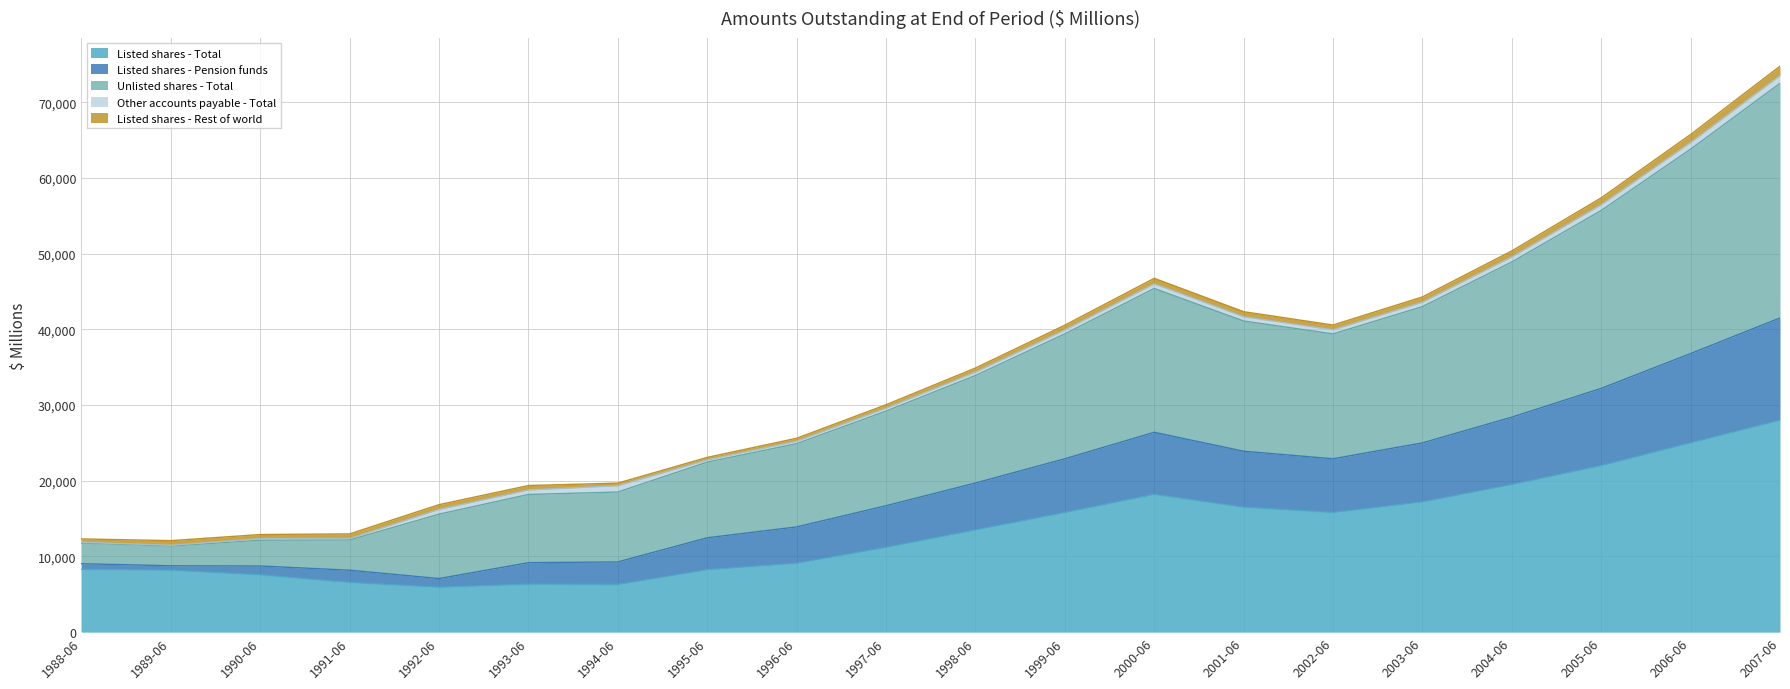

At which category is the sum across all series the highest?

2007-06